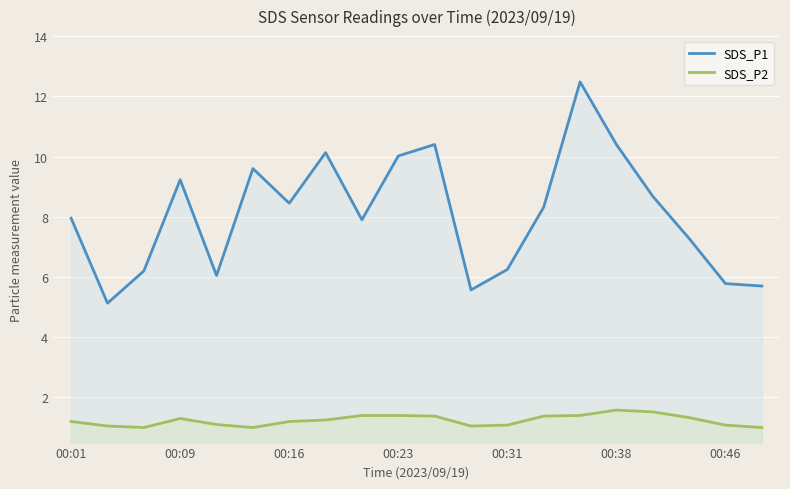

Which series has the largest total across all categories?

SDS_P1